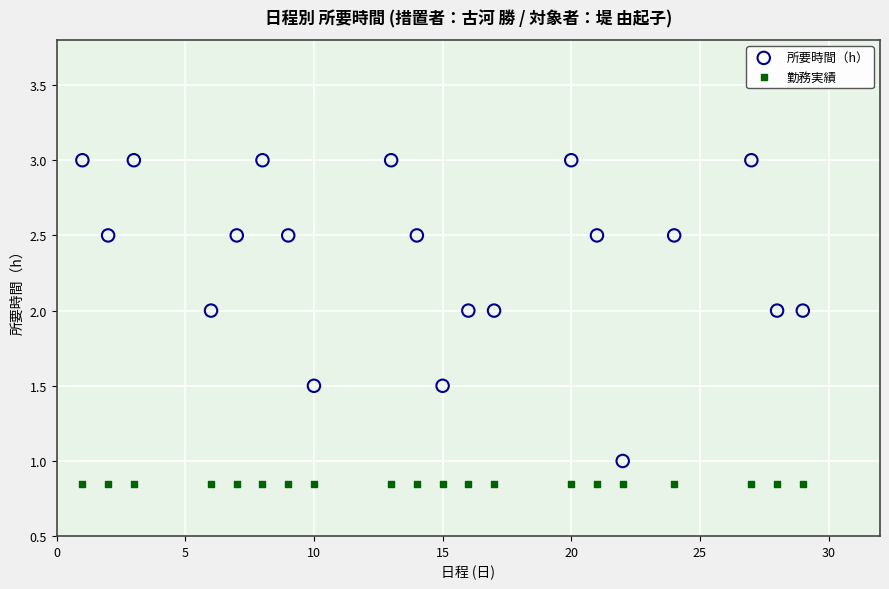

What are all the series names shown in the legend?

所要時間（h）, 勤務実績